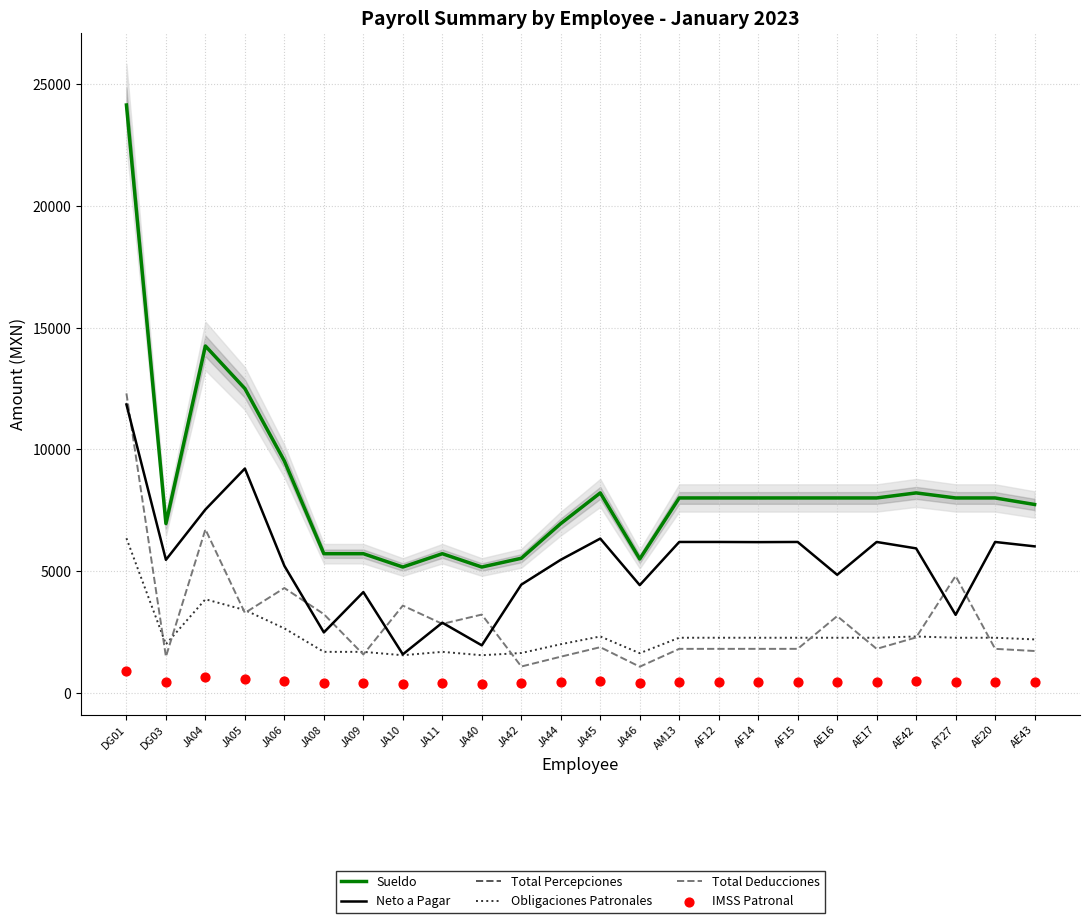

At which category is the sum across all series the highest?

DG01